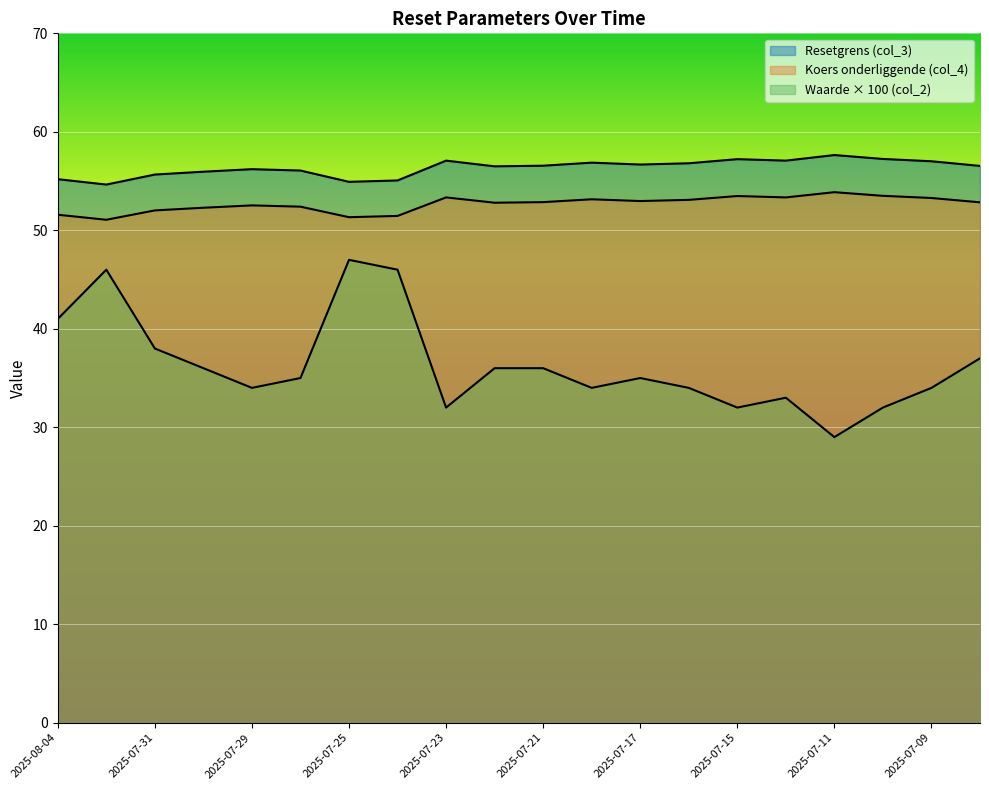

Reading left to right, extract all data points from this chart.

Resetgrens (col_3): 2025-08-04=55.2	2025-08-01=54.6	2025-07-31=55.7	2025-07-30=56.0	2025-07-29=56.2	2025-07-28=56.1	2025-07-25=54.9	2025-07-24=55.1	2025-07-23=57.1	2025-07-22=56.5	2025-07-21=56.6	2025-07-18=56.9	2025-07-17=56.7	2025-07-16=56.8	2025-07-15=57.2	2025-07-14=57.1	2025-07-11=57.6	2025-07-10=57.2	2025-07-09=57.0	2025-07-08=56.5
Koers onderliggende (col_4): 2025-08-04=51.6	2025-08-01=51.1	2025-07-31=52.0	2025-07-30=52.3	2025-07-29=52.5	2025-07-28=52.4	2025-07-25=51.3	2025-07-24=51.5	2025-07-23=53.3	2025-07-22=52.8	2025-07-21=52.9	2025-07-18=53.1	2025-07-17=53.0	2025-07-16=53.1	2025-07-15=53.5	2025-07-14=53.3	2025-07-11=53.9	2025-07-10=53.5	2025-07-09=53.3	2025-07-08=52.8
Waarde op laatste reset (col_2): 2025-08-04=41.0	2025-08-01=46.0	2025-07-31=38.0	2025-07-30=36.0	2025-07-29=34.0	2025-07-28=35.0	2025-07-25=47.0	2025-07-24=46.0	2025-07-23=32.0	2025-07-22=36.0	2025-07-21=36.0	2025-07-18=34.0	2025-07-17=35.0	2025-07-16=34.0	2025-07-15=32.0	2025-07-14=33.0	2025-07-11=29.0	2025-07-10=32.0	2025-07-09=34.0	2025-07-08=37.0